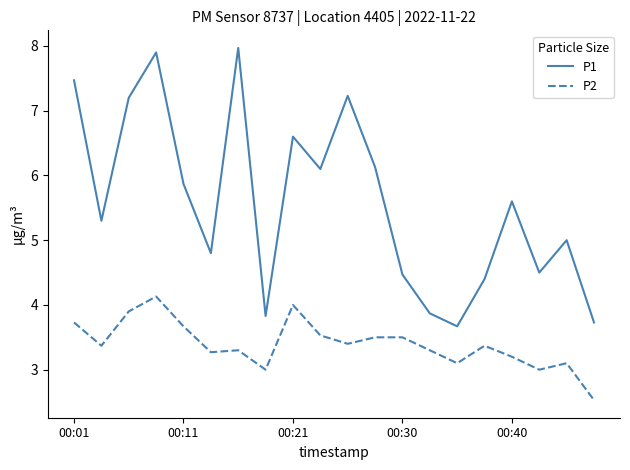

What is the maximum value for P2?

4.1